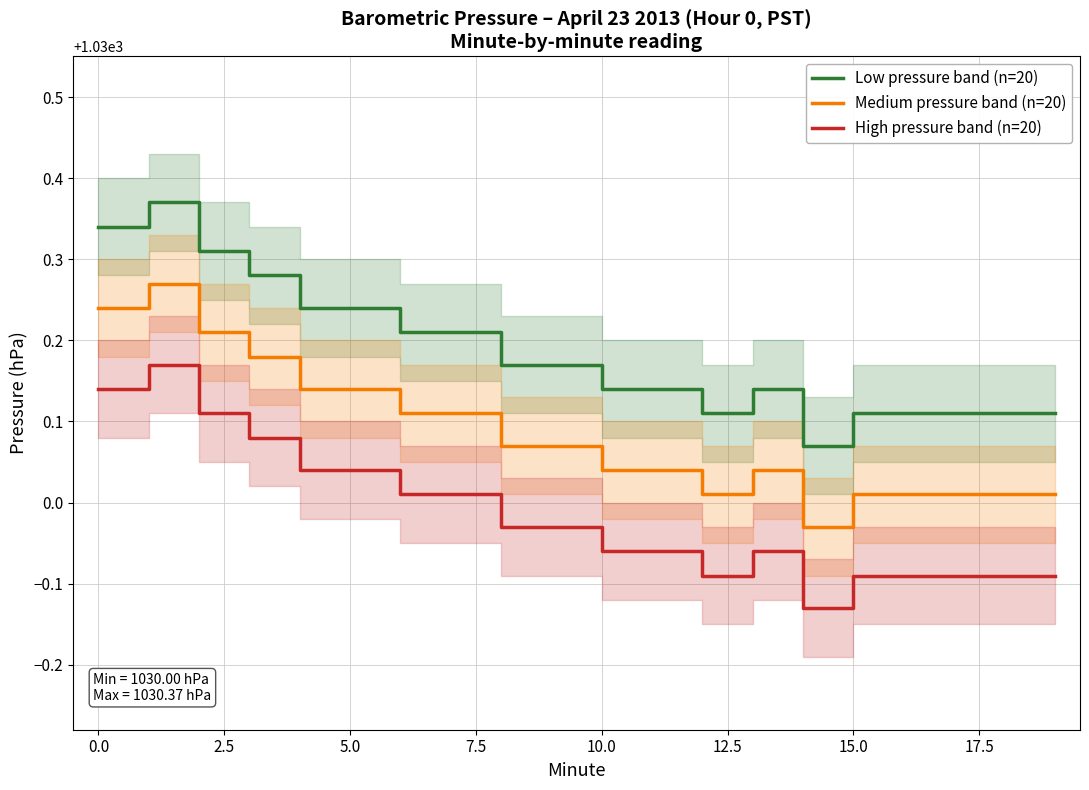

How many interior local peaks does the High pressure band (n=20) series have?

2